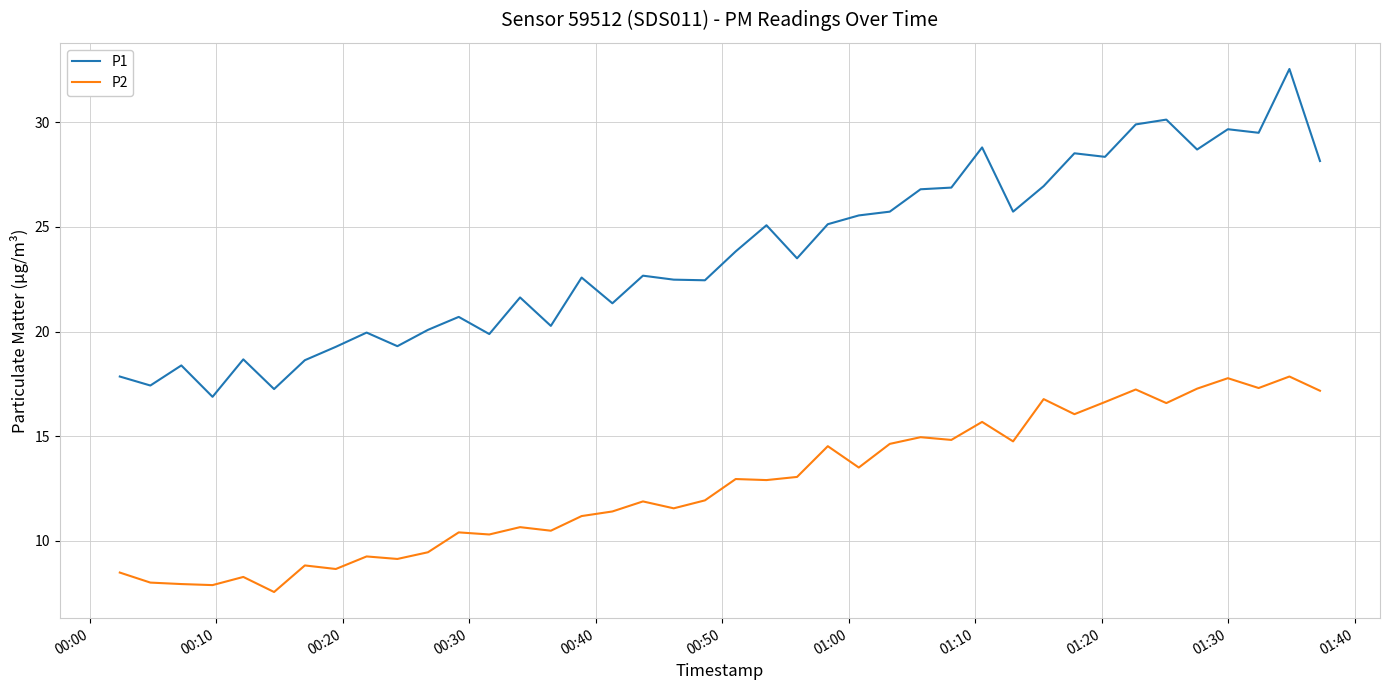

What is the difference between the maximum and minimum values in the P2 series?

10.3